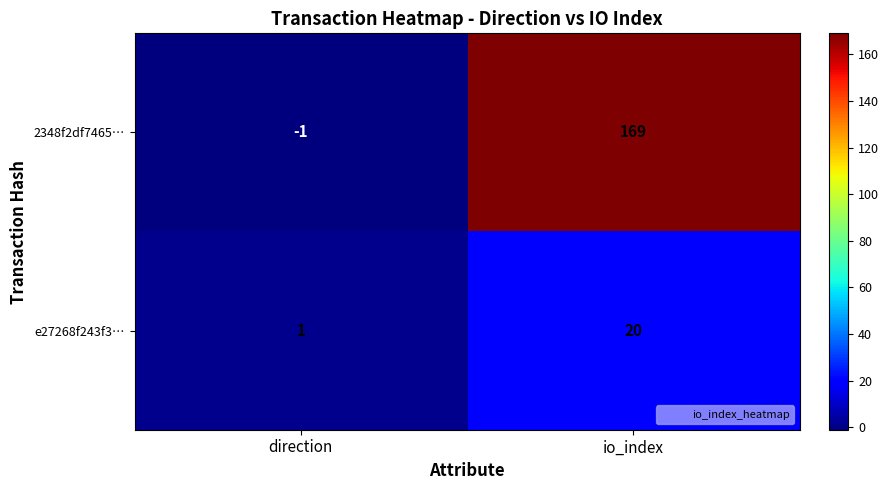

What is the difference between the 2348f2df7465… values at direction and io_index?

170